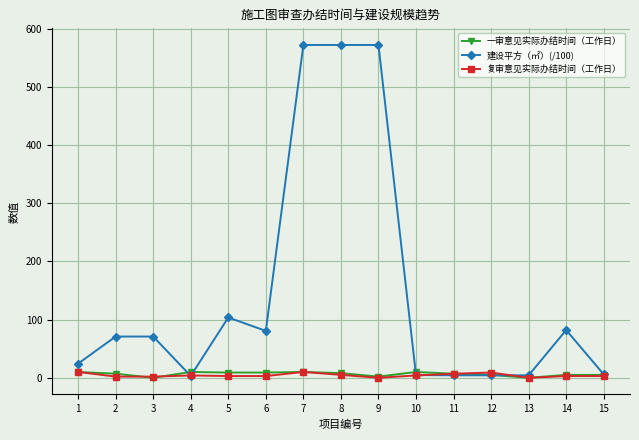

Is the value of 一审意见实际办结时间（工作日） at 10 greater than the value of 建设平方（㎡）(/100) at 3?

No